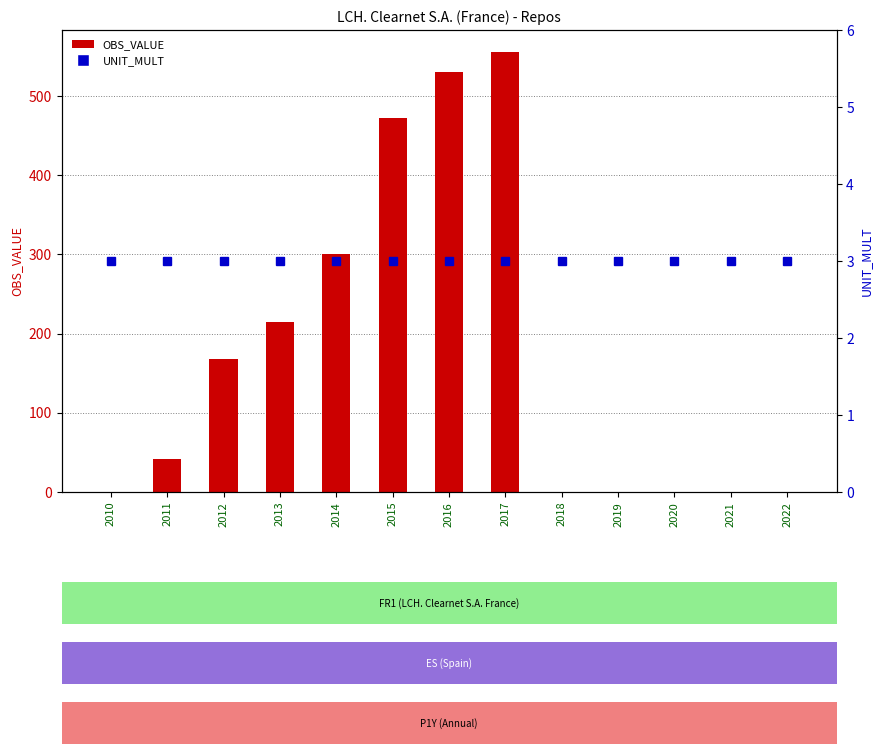

Is it true that OBS_VALUE equals -362.3 at 2018?

False